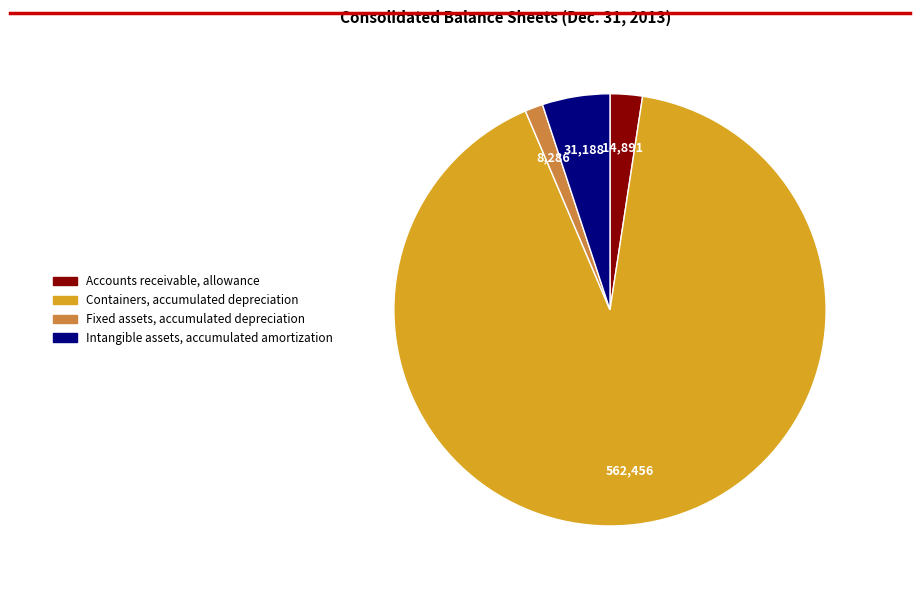

Approximately how many times larger is the value at Containers, accumulated depreciation compared to Intangible assets, accumulated amortization?

18.0